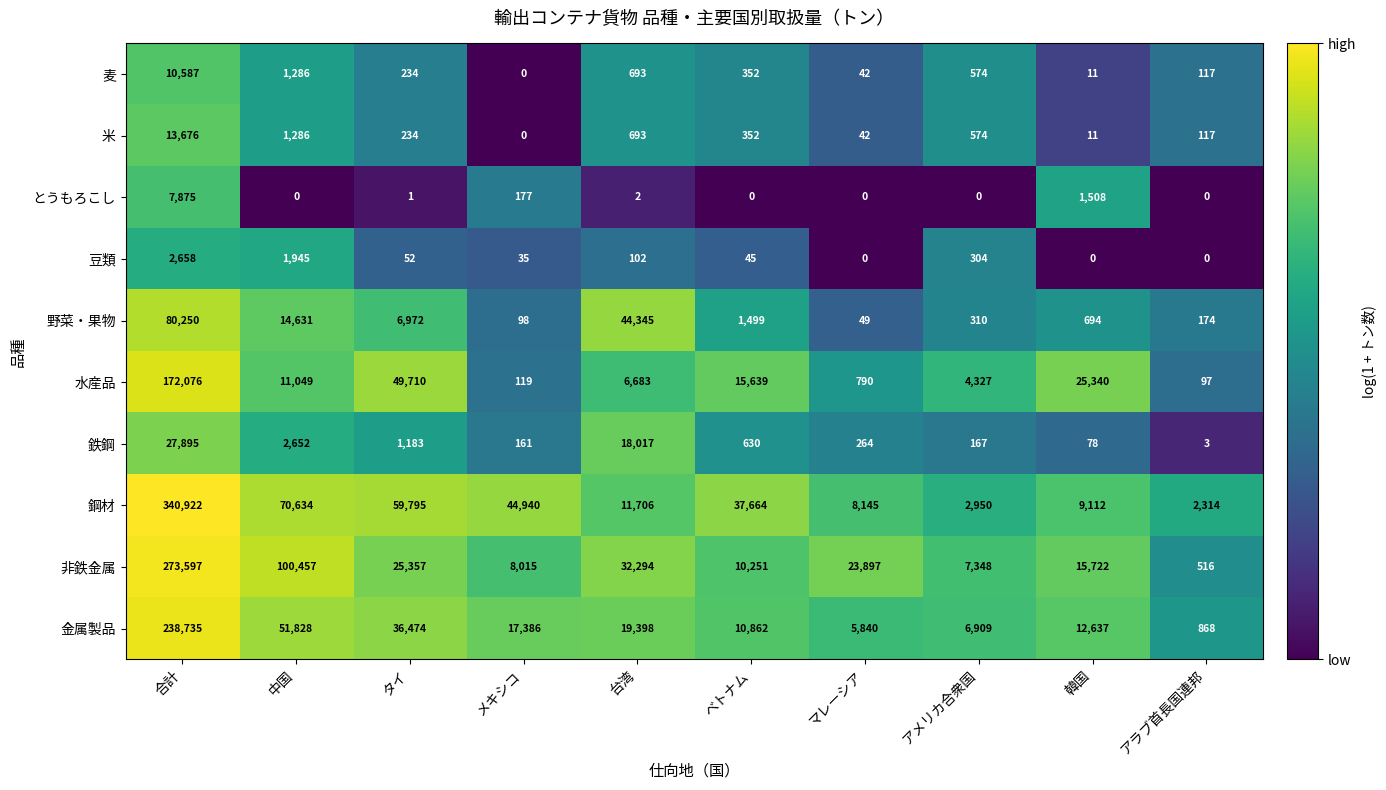

Rank the series by their maximum value, from highest to lowest.

鋼材, 非鉄金属, 金属製品, 水産品, 野菜・果物, 鉄鋼, 米, 麦, とうもろこし, 豆類